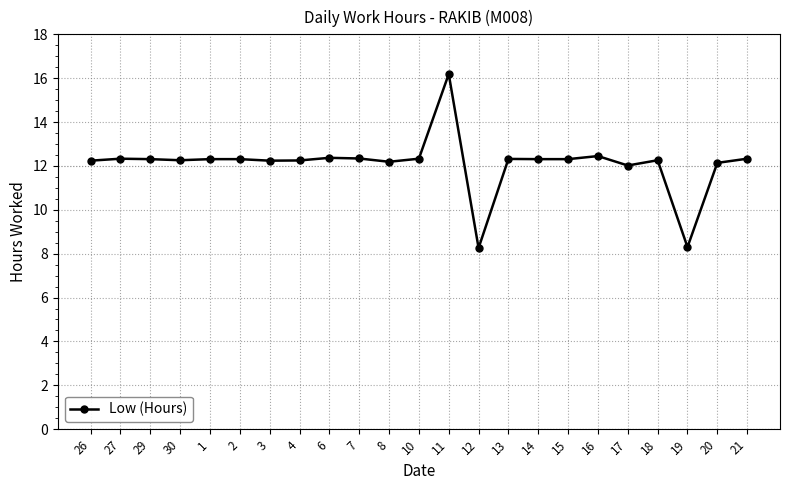

How many categories are shown in the chart?

23